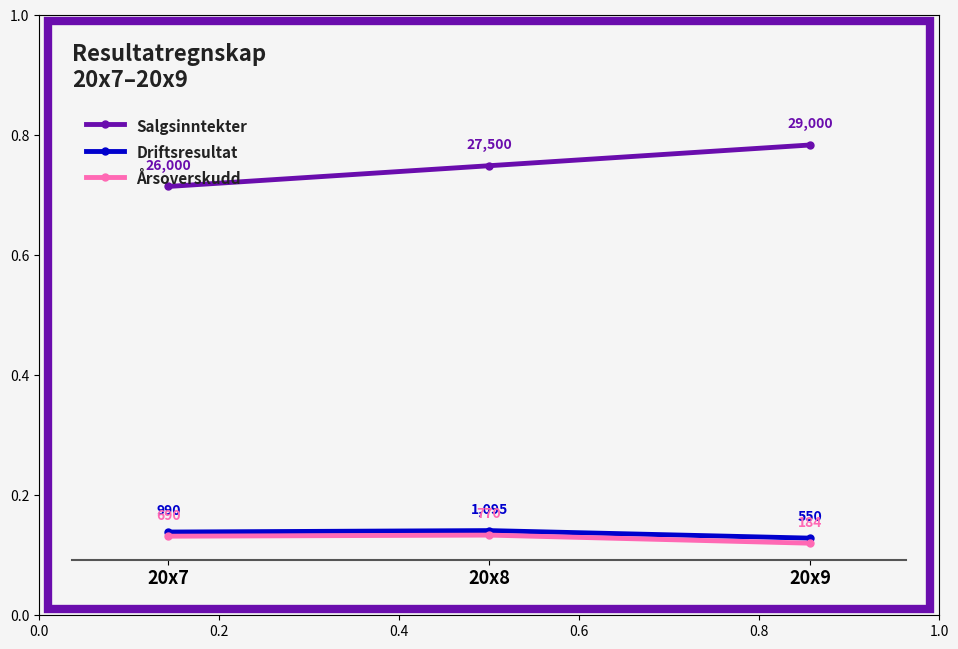

Count the Driftsresultat values in the range 550 to 1095.

3